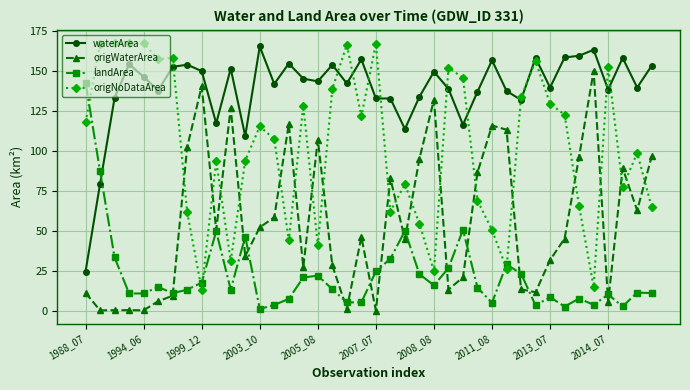

How many lines are shown in the chart?

4